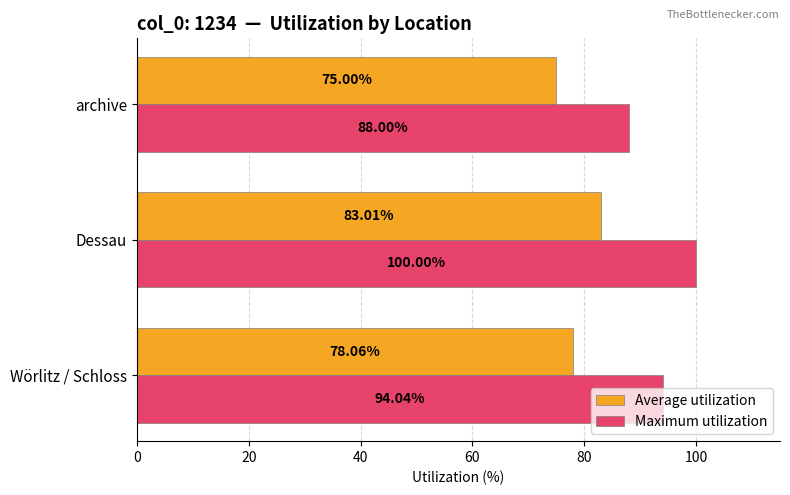

What is the difference between the second highest and minimum values in the Average utilization series?

3.1